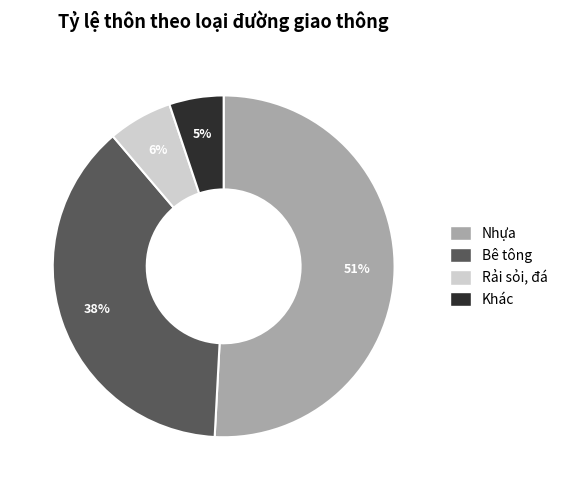

To the nearest percent, what is the average slice percentage?

25%